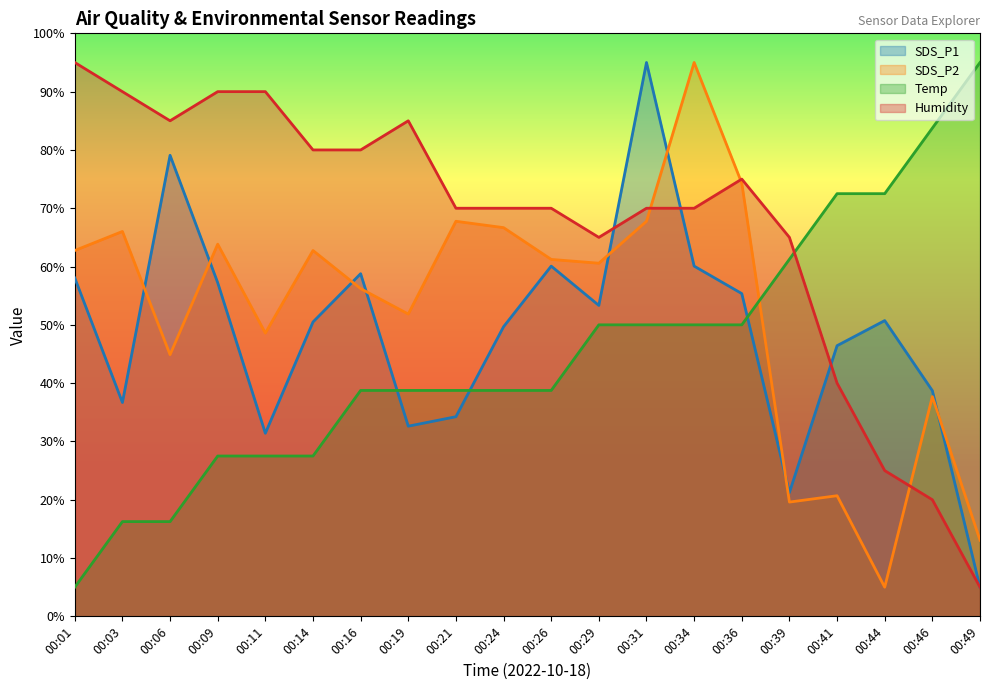

Is it true that Humidity equals 115.1 at 00:26?

False